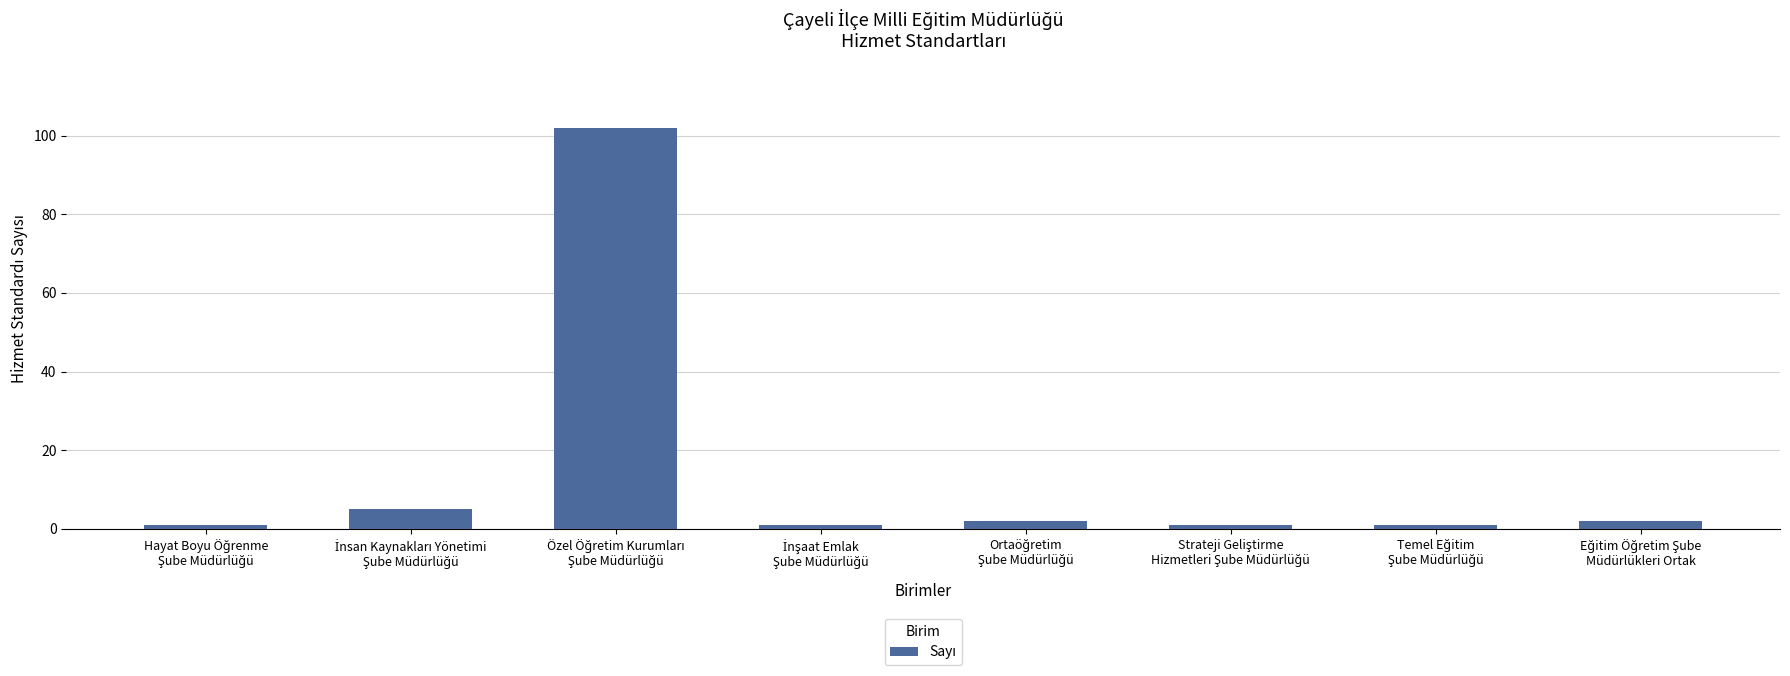

What is the greatest value displayed?

102